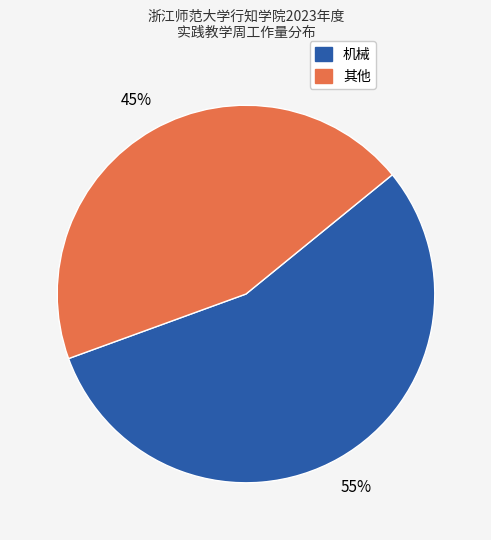

To the nearest percent, what is the average slice percentage?

50%